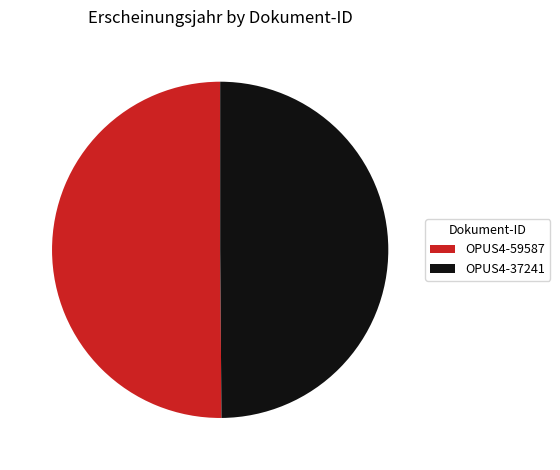

What is the ratio of the value at OPUS4-37241 to the value at OPUS4-59587?

1.0